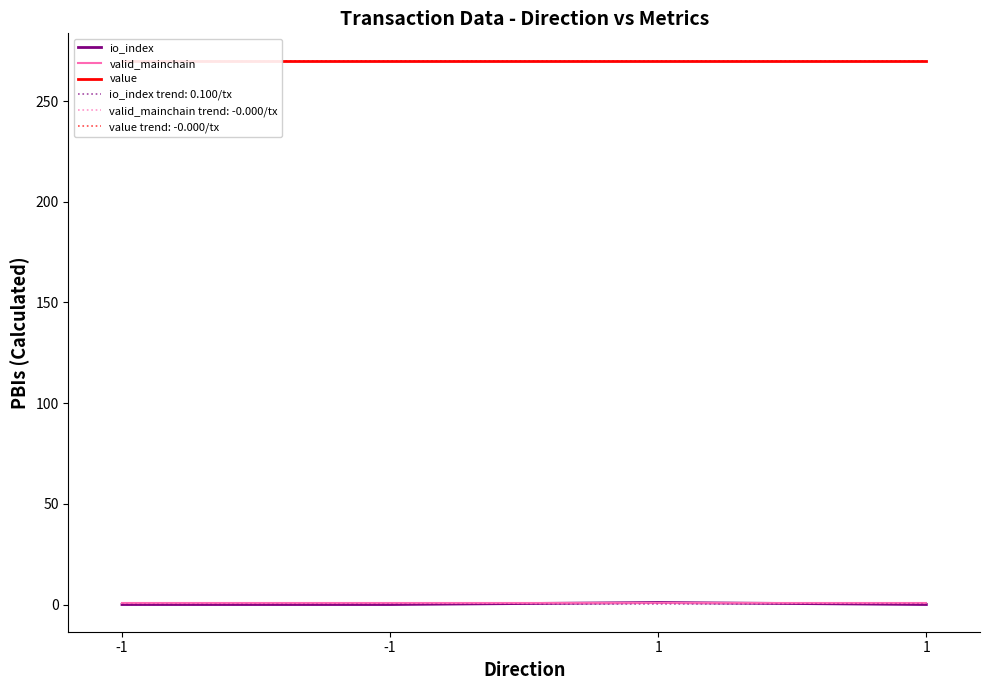

Reading left to right, extract all data points from this chart.

io_index: -1=0.0	-1=0.0	1=1.0	1=0.0
valid_mainchain: -1=1.0	-1=1.0	1=1.0	1=1.0
value: -1=270.2	-1=270.2	1=270.2	1=270.2